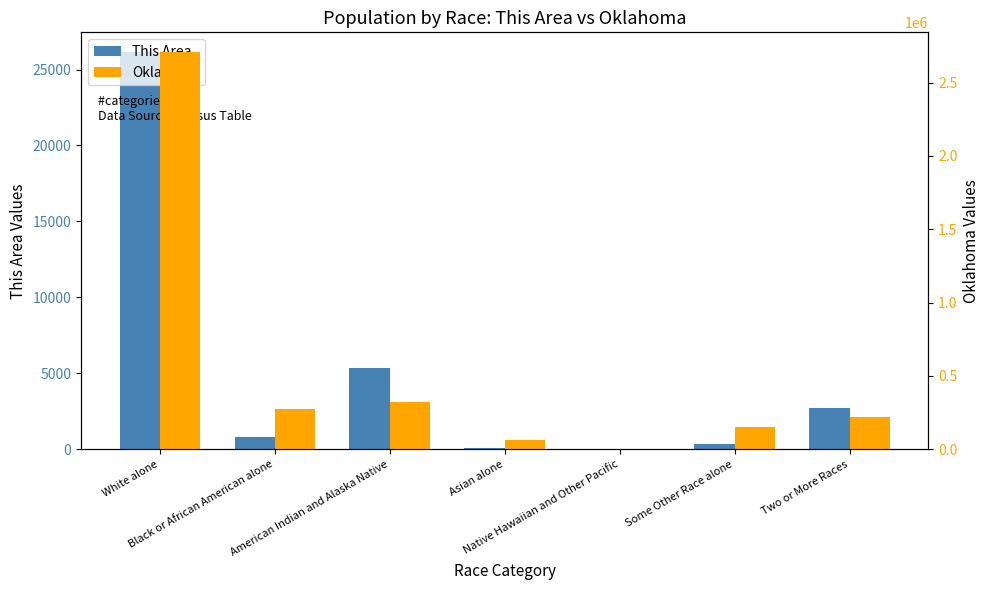

How many values in the This Area series exceed 797?

3